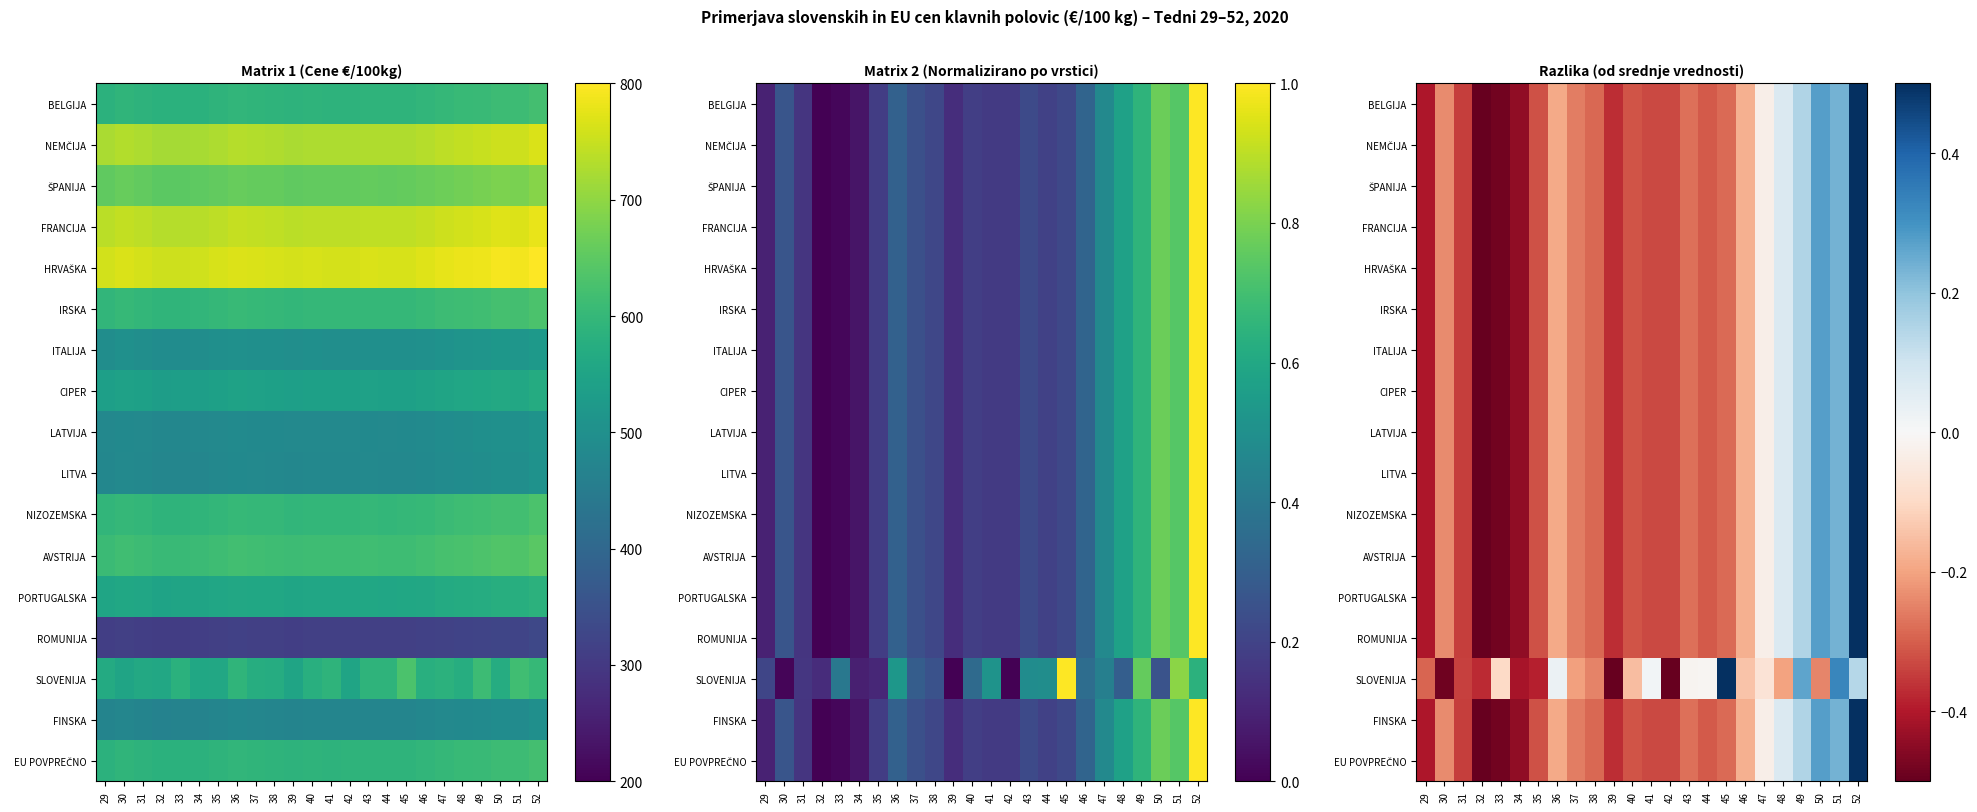

Between 32 and 41, which series saw the biggest shift?

SLOVENIJA